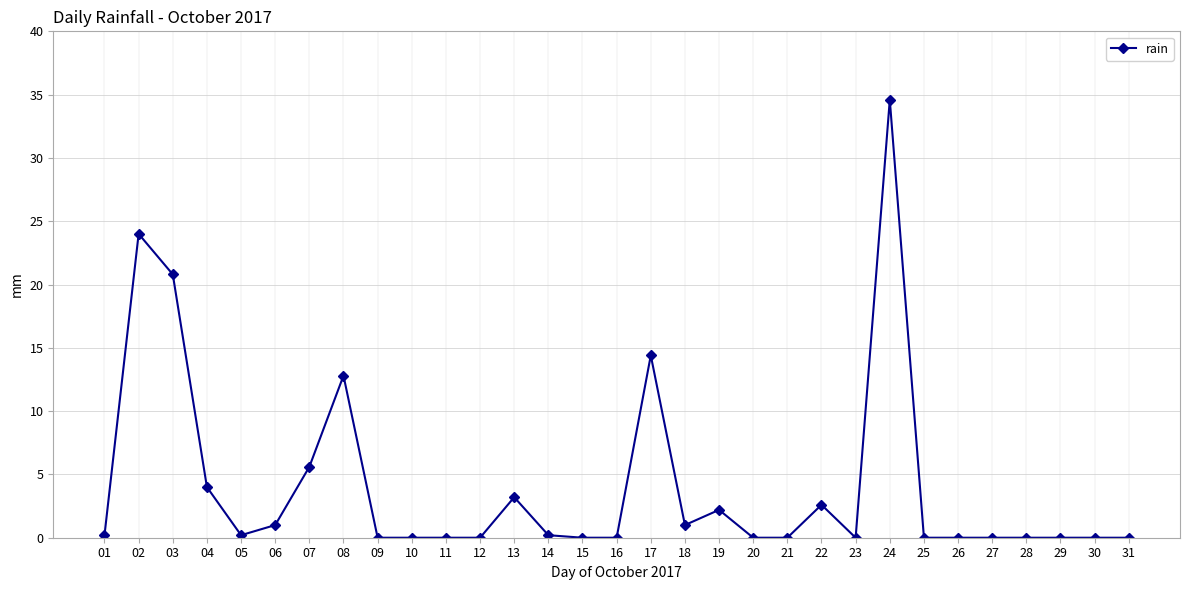

At which category does the data reach its first local peak?

02